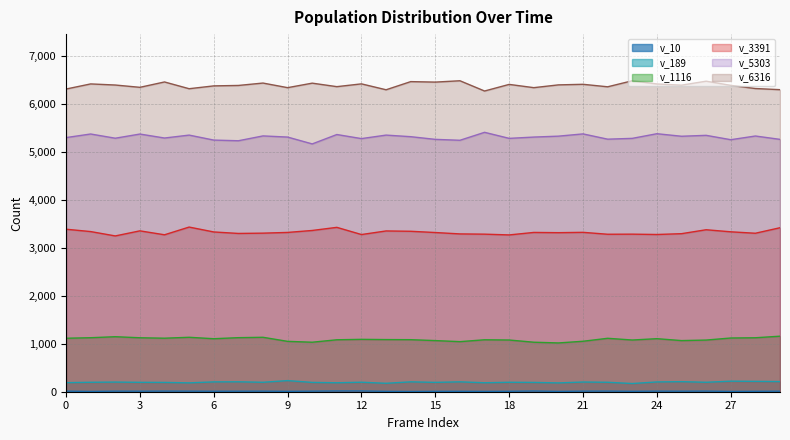

Is it true that v_5303 equals 1427 at 45375?

False